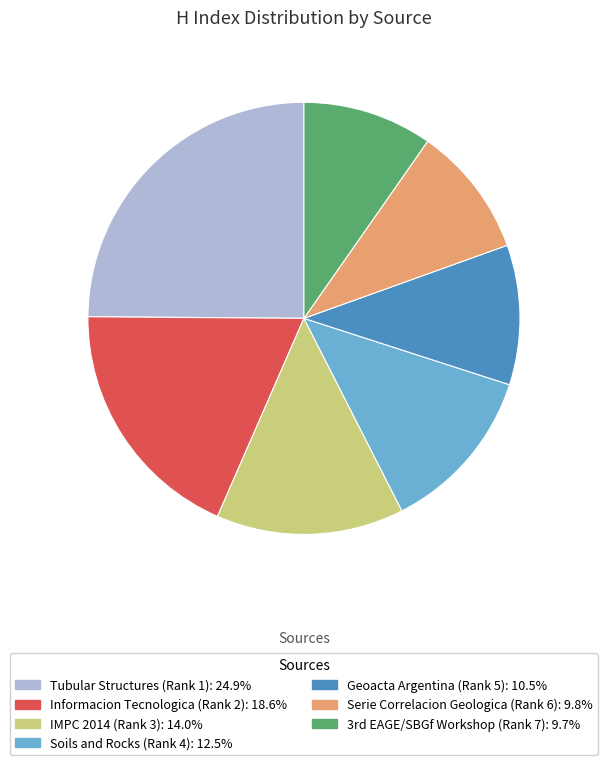

How many slices are in this pie chart?

7